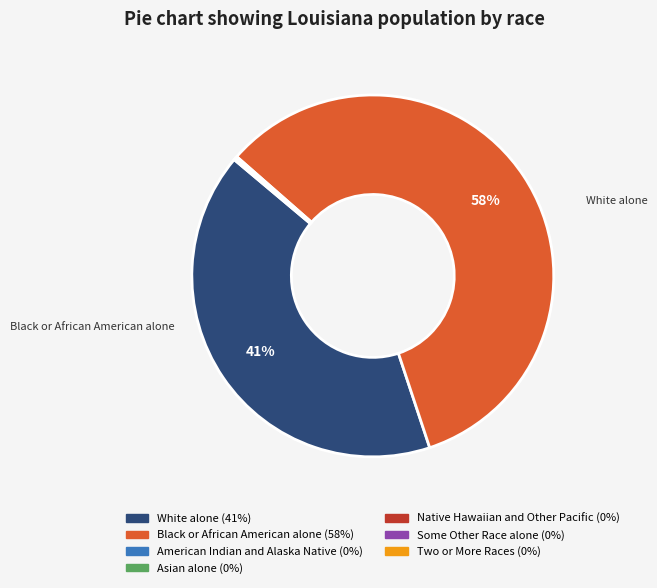

Does any single category account for the majority?

Yes